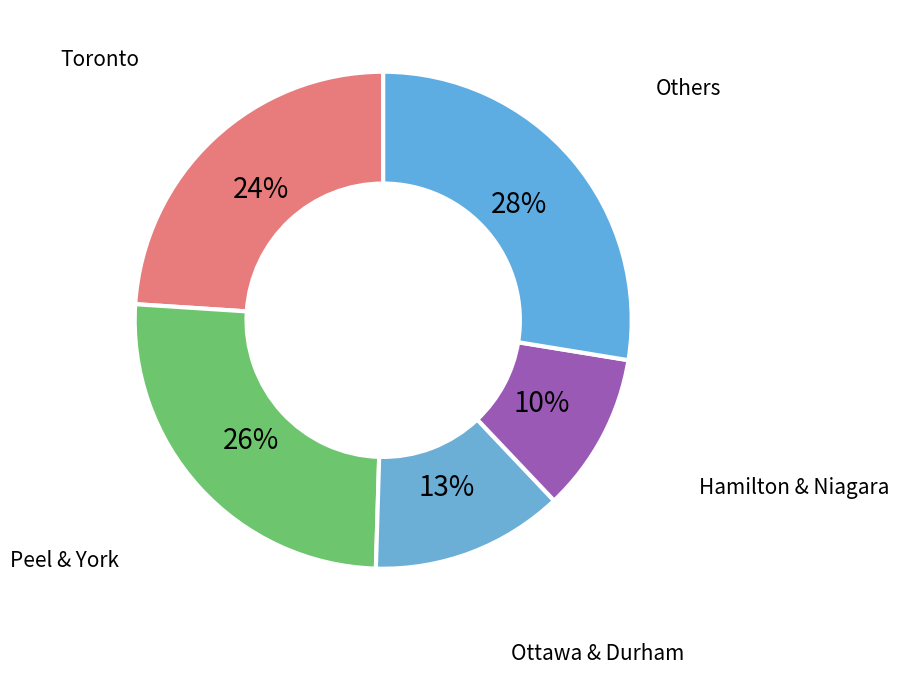

Do Toronto and Others together represent more than half of the pie?

Yes